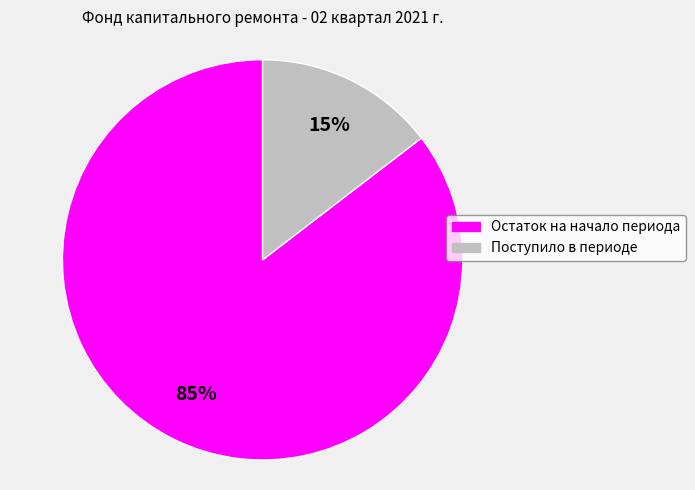

To the nearest percent, what percentage of the pie is Остаток на начало периода?

85%